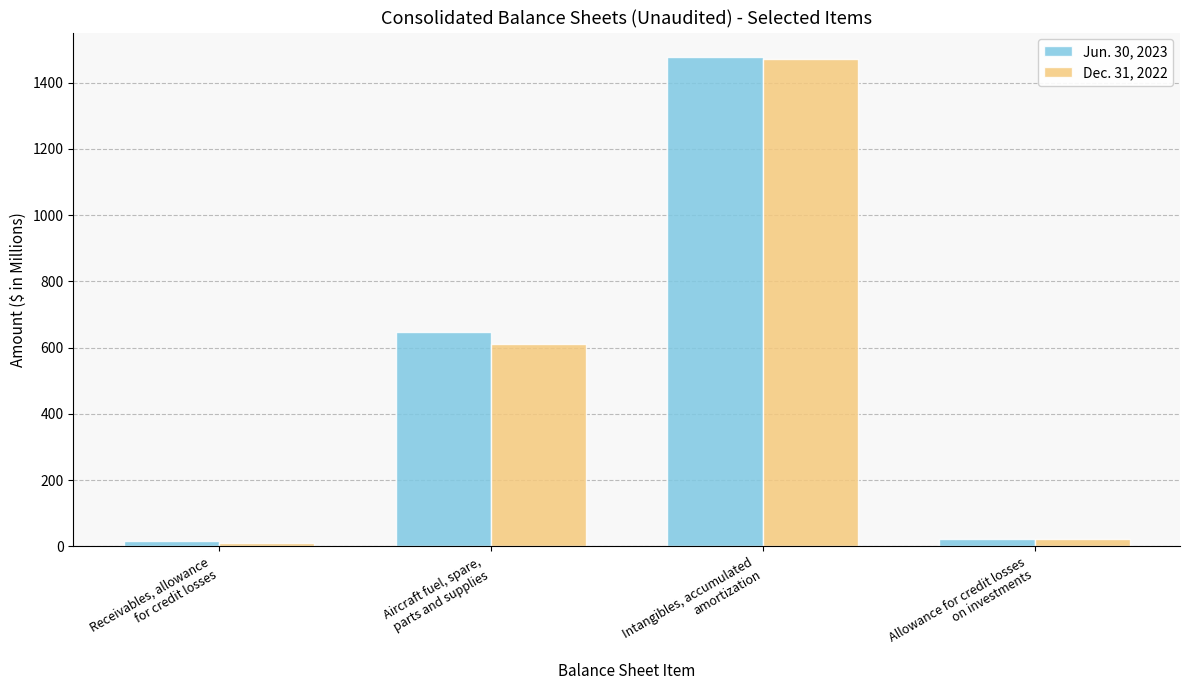

What is the maximum value shown in the chart?

1477